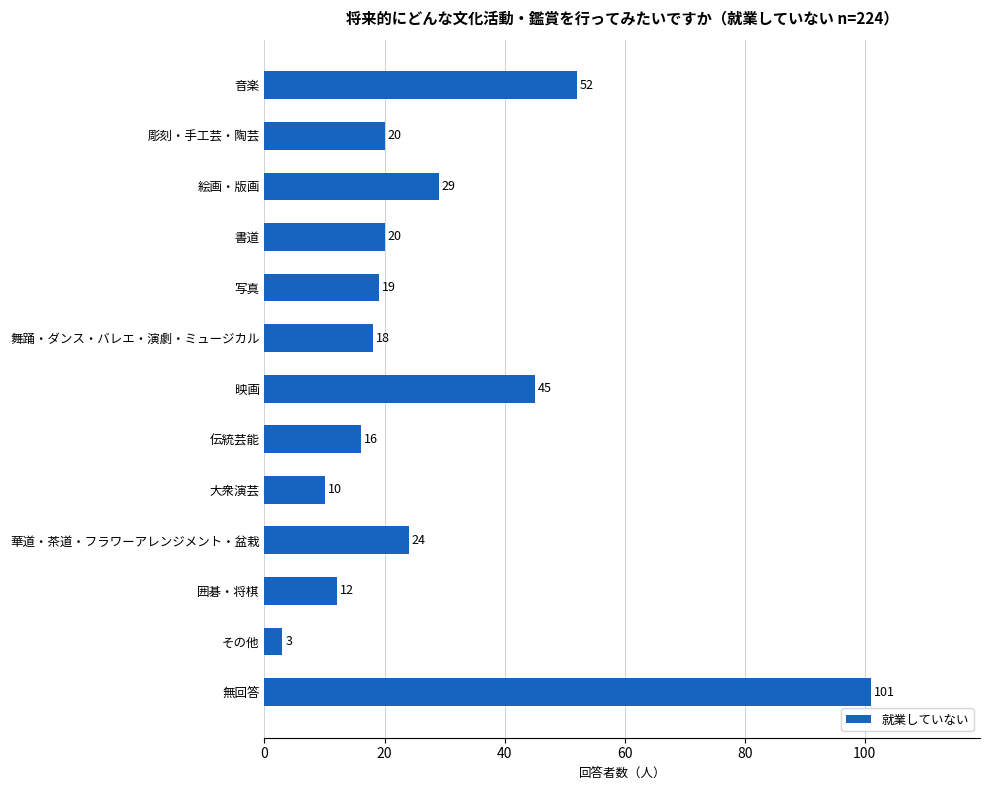

What is the maximum value shown in the chart?

101